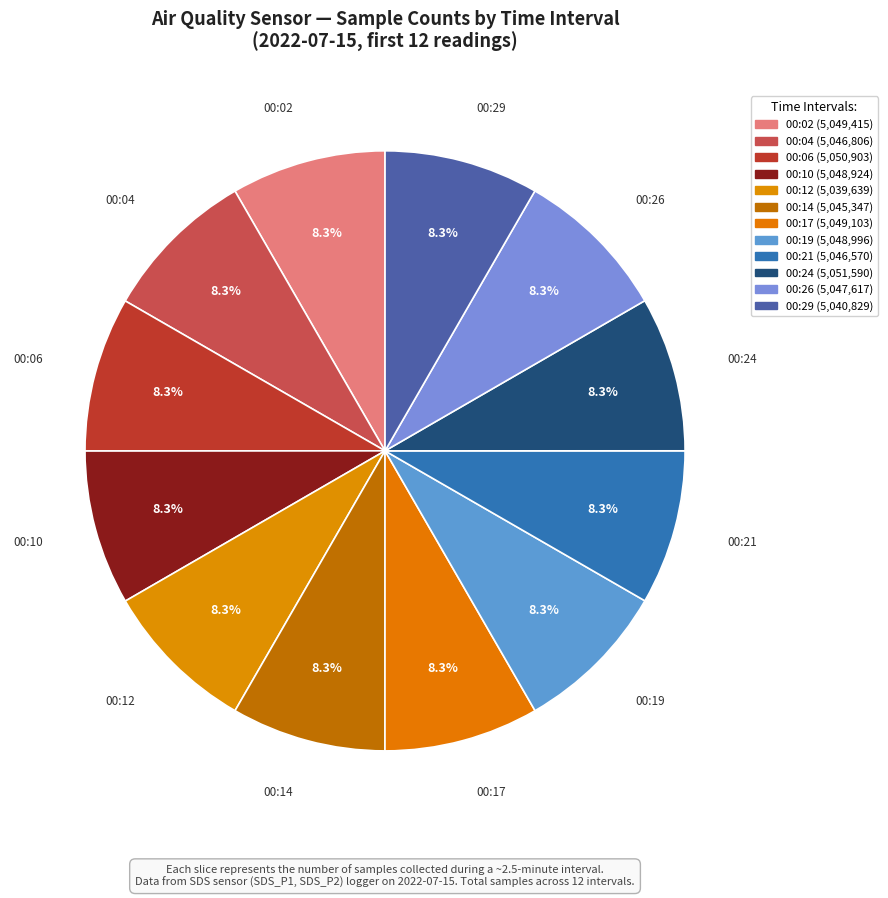

Which has a higher value, 00:12 or 00:21?

00:21